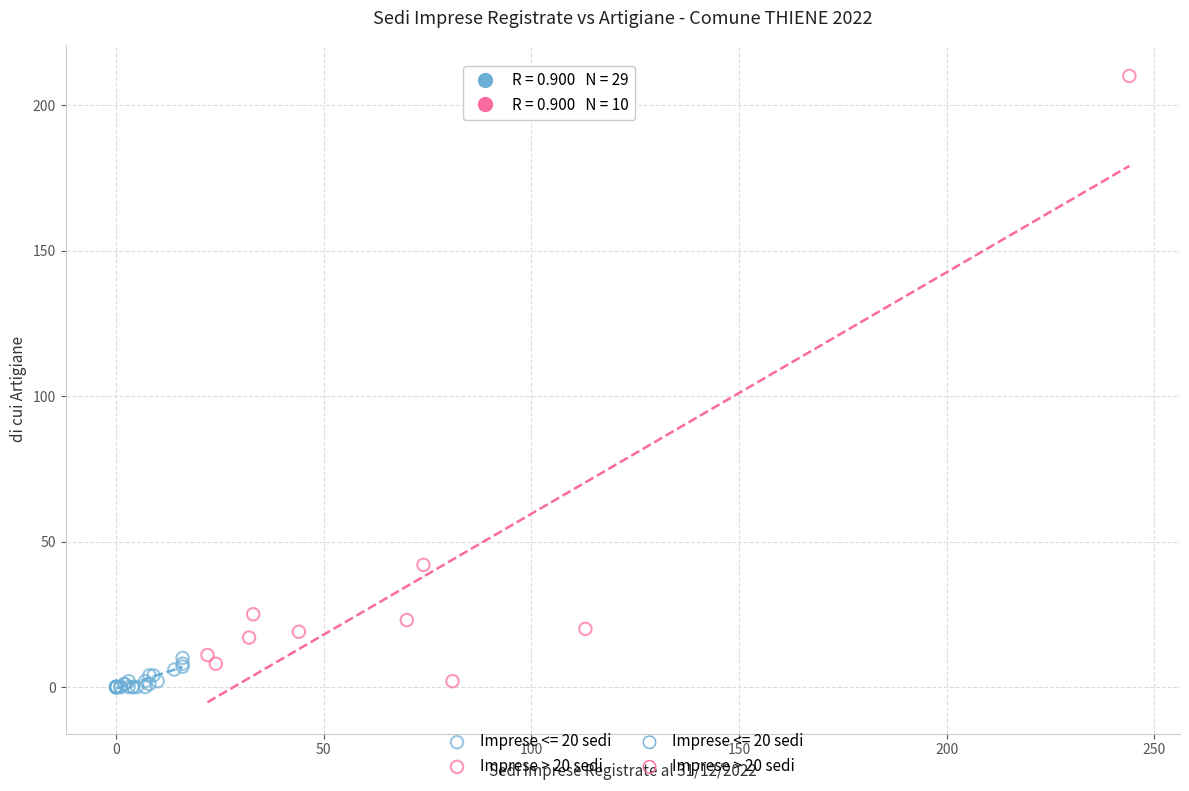

Which series reaches the maximum Y coordinate?

Imprese > 20 sedi